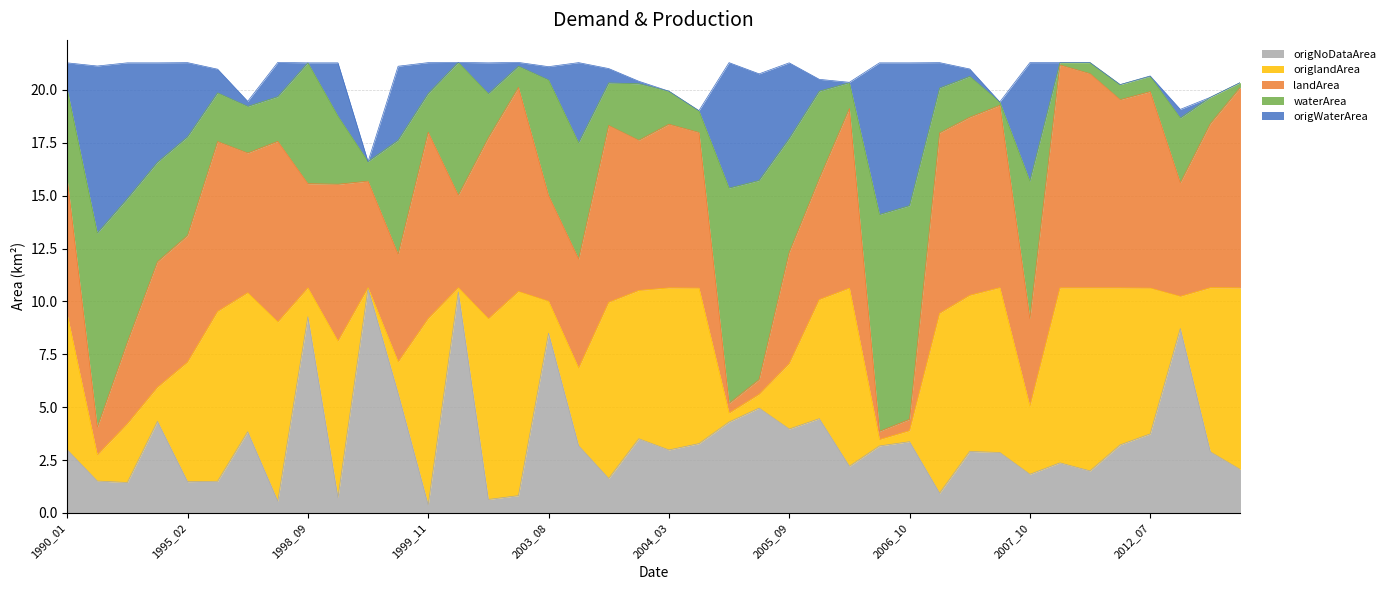

Does the chart have visible grid lines?

Yes